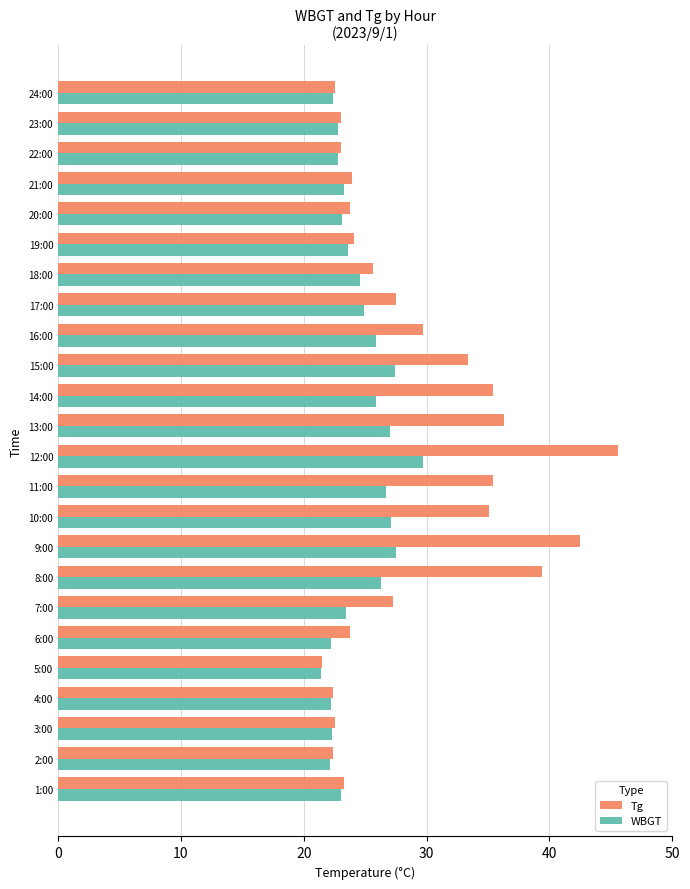

What is the sum of all WBGT values?

587.6